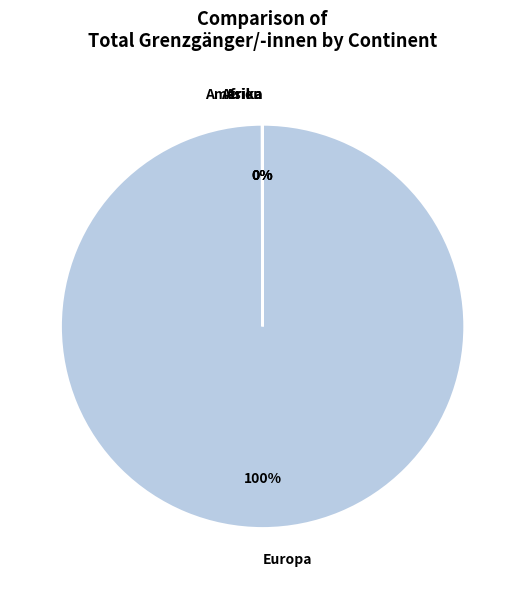

Does any single category account for the majority?

Yes